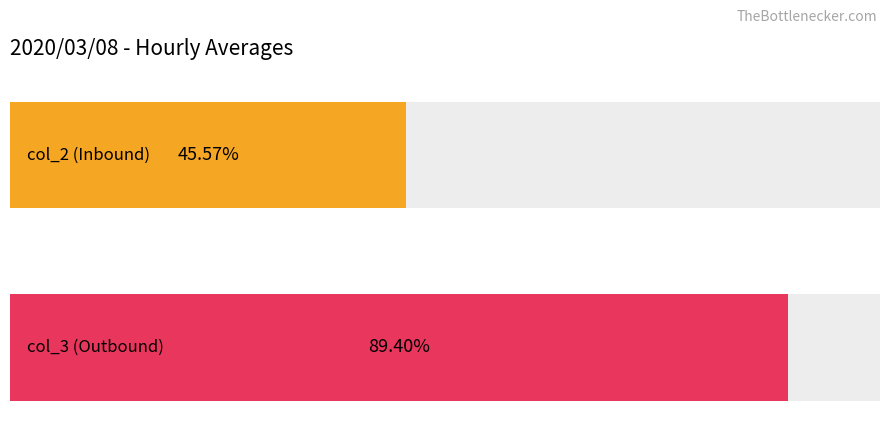

Rank the series by their average value, from highest to lowest.

col_3, col_2